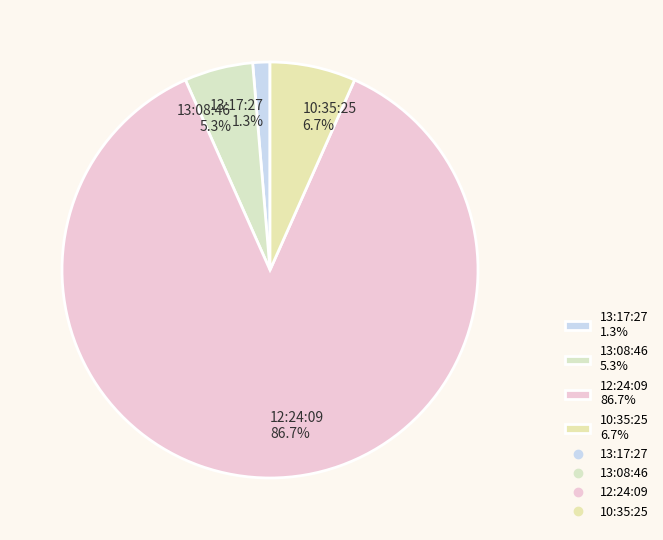

How many slices are in this pie chart?

4